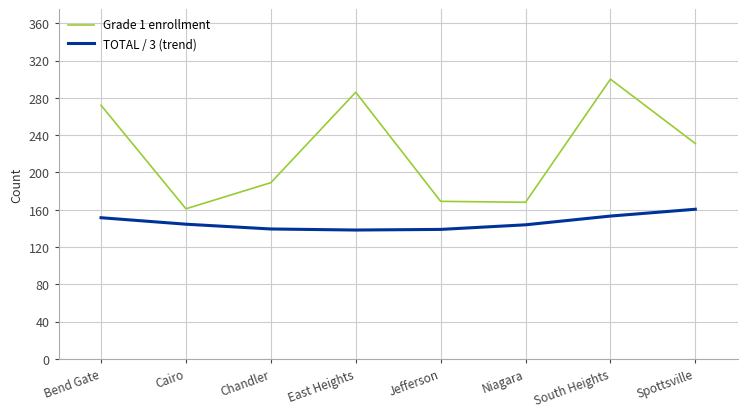

What is the spread (max minus min) of values at East Heights?

147.8